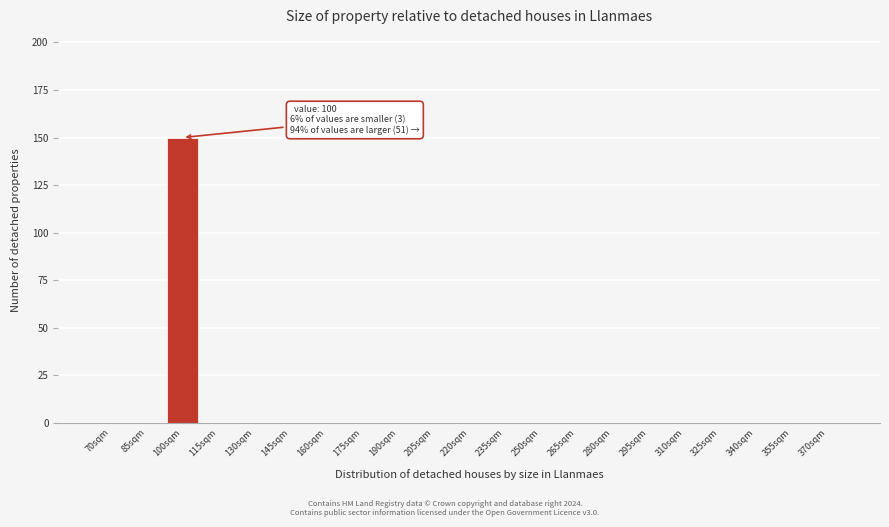

Reading left to right, extract all data points from this chart.

70sqm=0	85sqm=0	100sqm=150	115sqm=0	130sqm=0	145sqm=0	160sqm=0	175sqm=0	190sqm=0	205sqm=0	220sqm=0	235sqm=0	250sqm=0	265sqm=0	280sqm=0	295sqm=0	310sqm=0	325sqm=0	340sqm=0	355sqm=0	370sqm=0